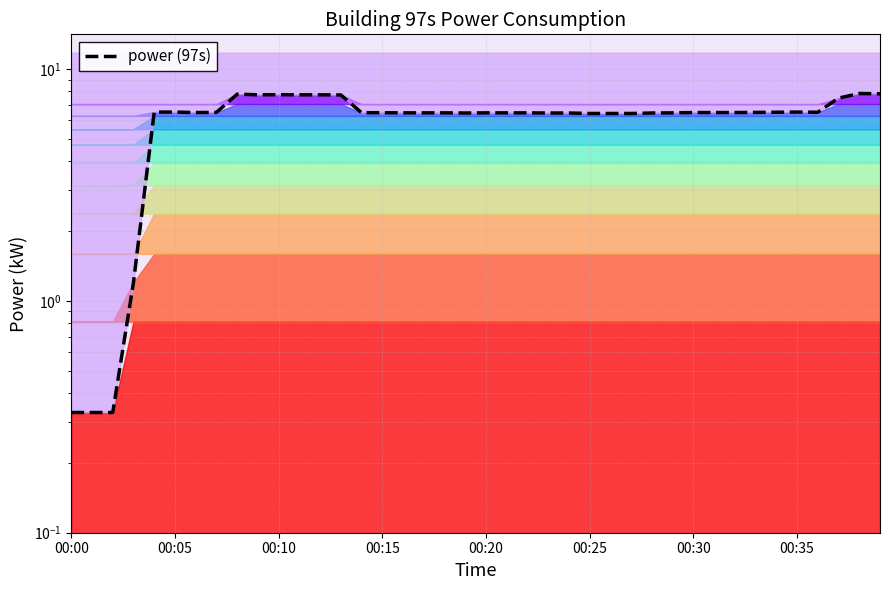

What is the value of the 39th point from the left?

7.8